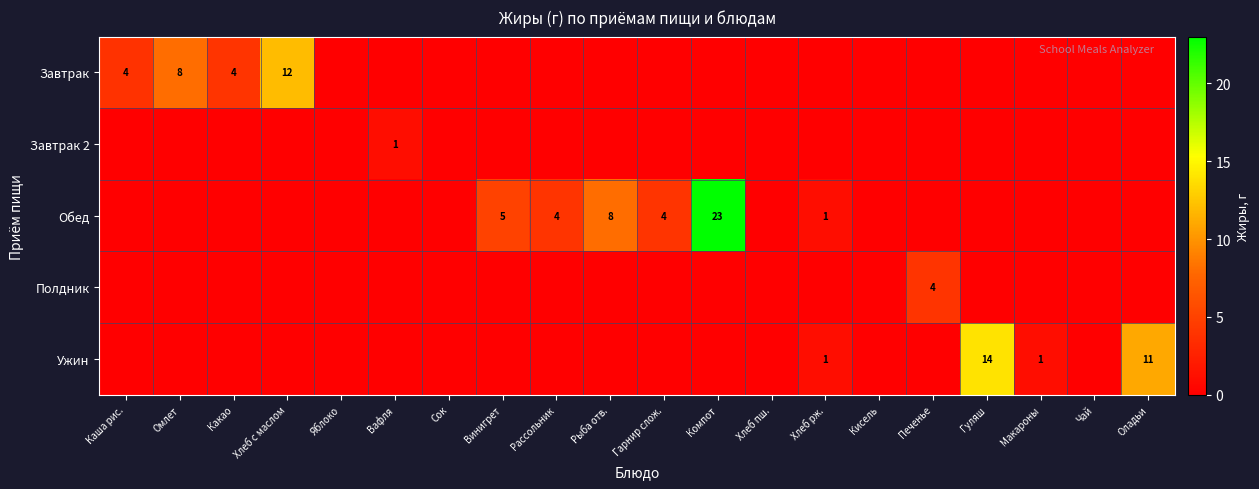

What is the approximate value of Ужин at Макароны?

1.0